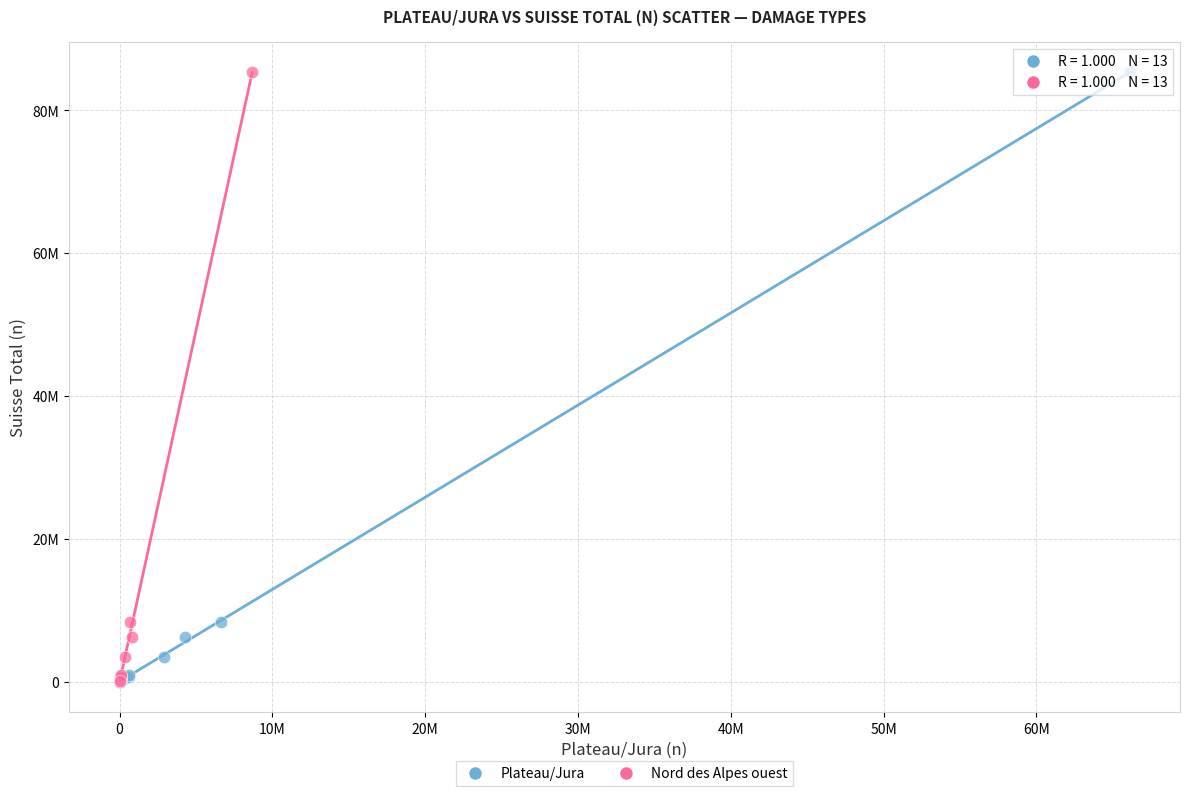

What are all the series names shown in the legend?

Plateau/Jura, Nord des Alpes ouest